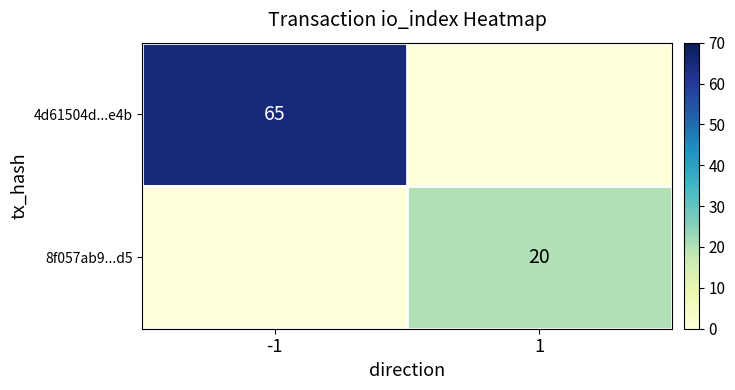

Which has a higher value, 1 or -1?

-1